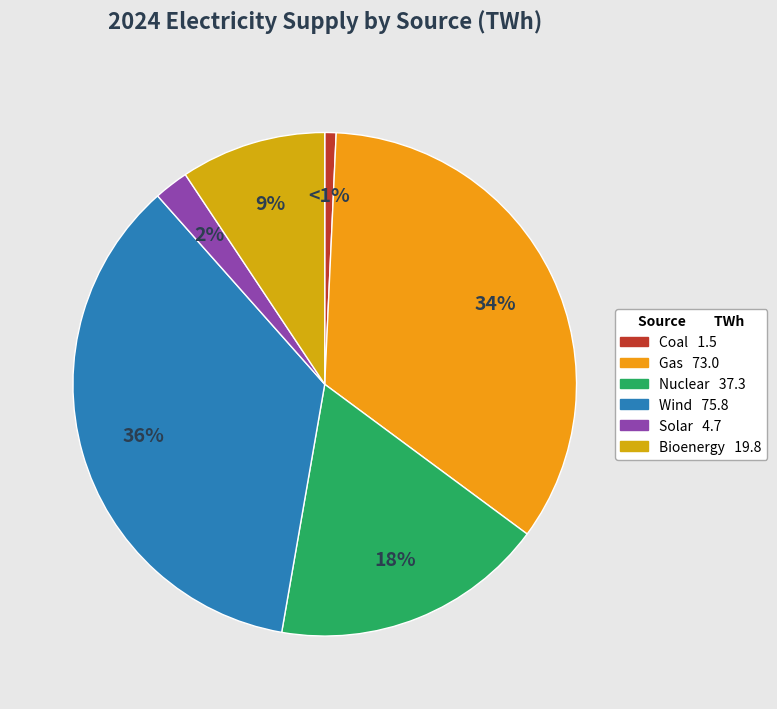

Does any single category account for the majority?

No